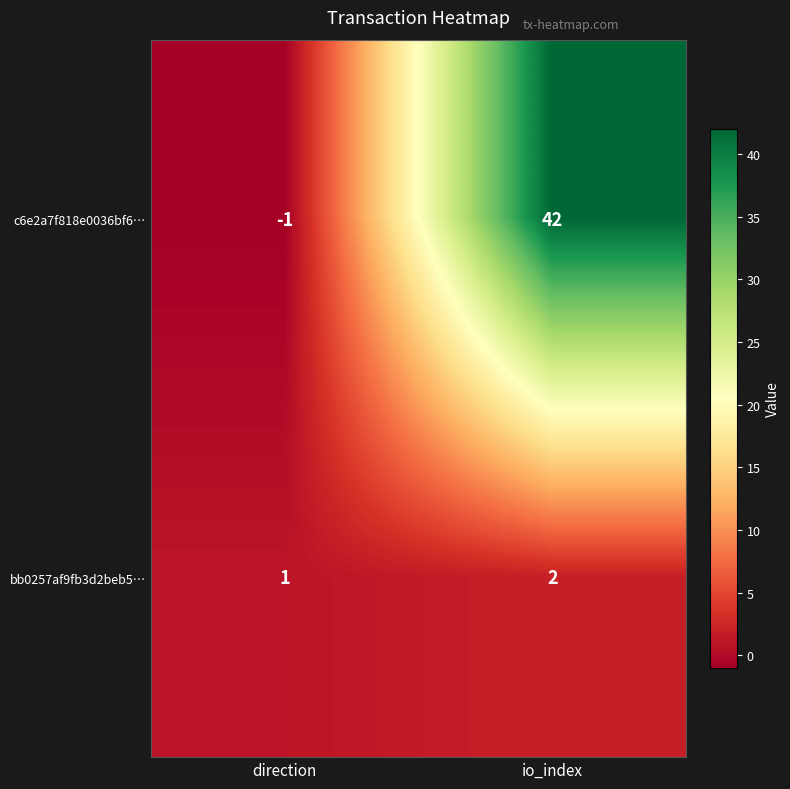

What is the difference between the c6e2a7f818e0036bf6… values at io_index and direction?

43